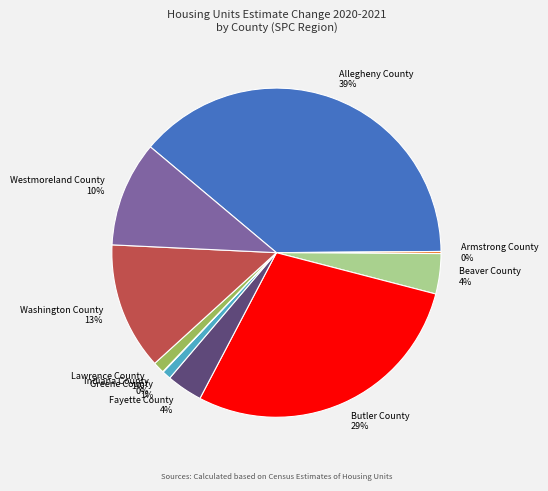

Which category has the biggest portion of the pie?

Allegheny County